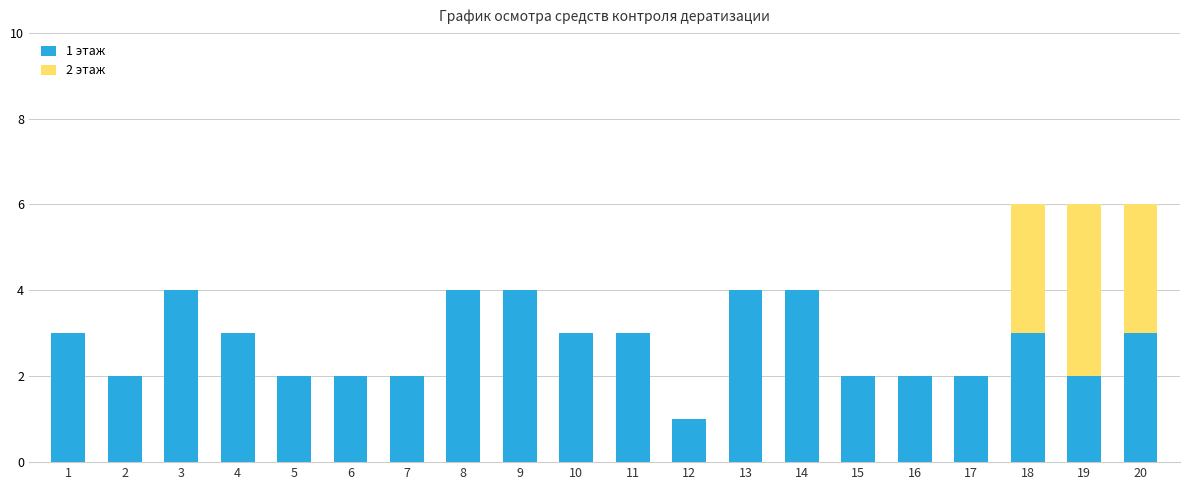

What is the total value across all series at 9?

4